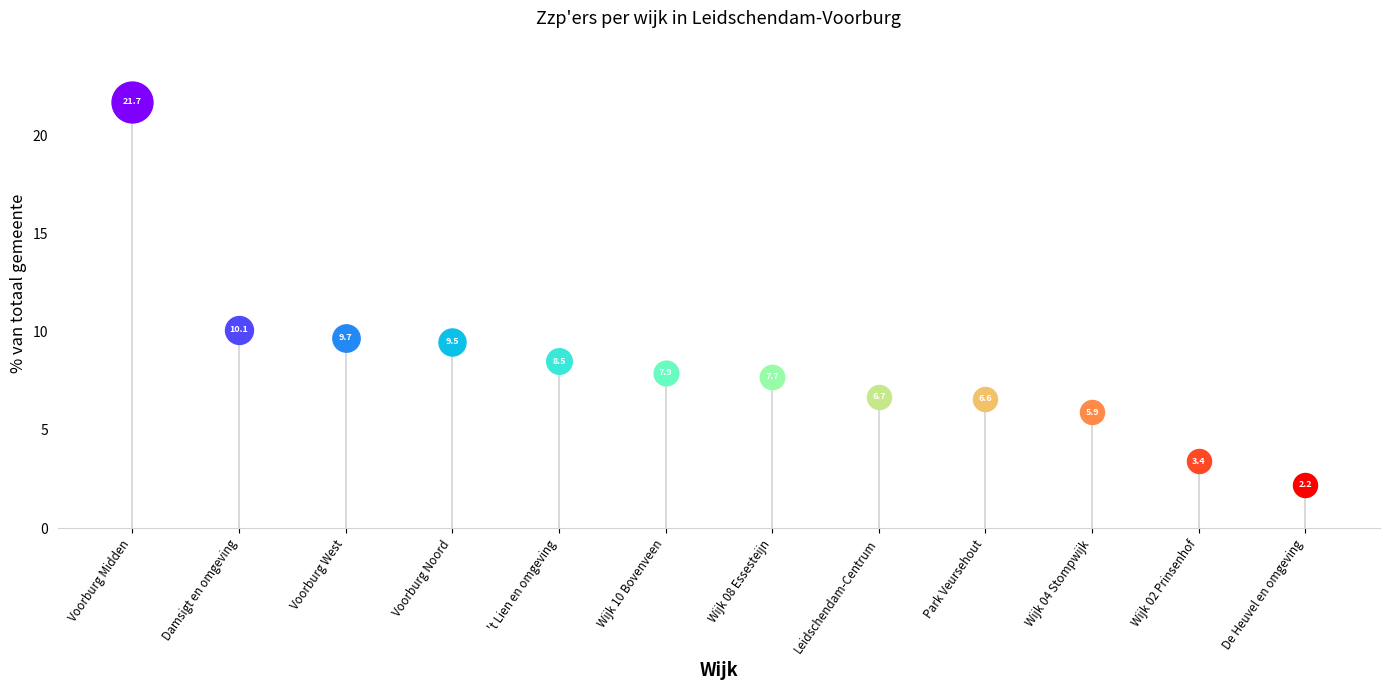

Between Wijk 07 Damsigt en omgeving and Wijk 03 't Lien en omgeving, which is larger?

Wijk 07 Damsigt en omgeving